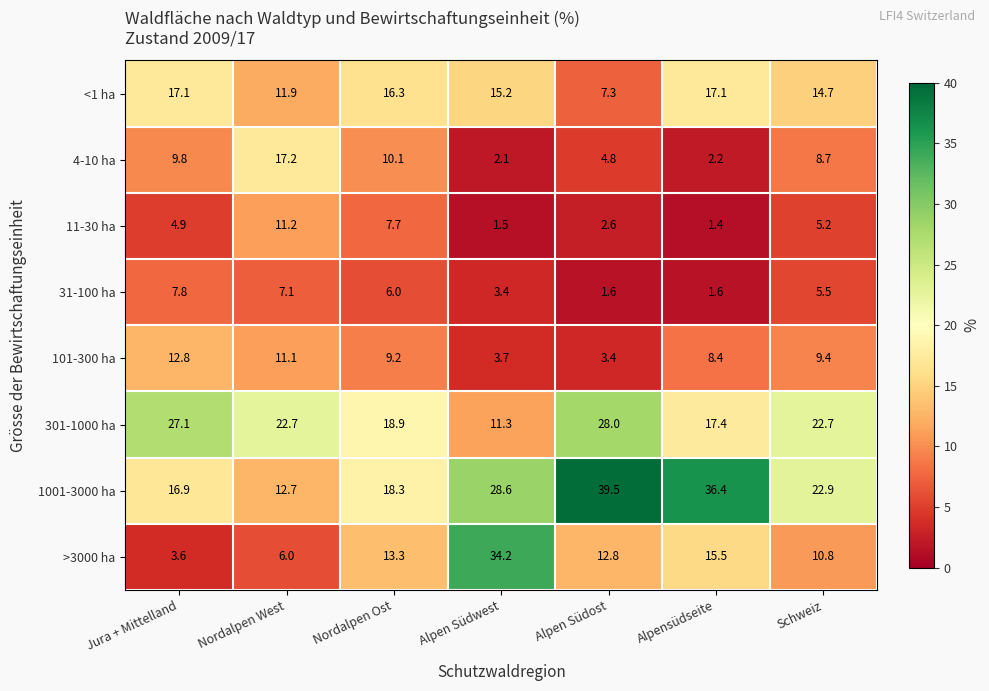

Which series has the largest total across all categories?

1001-3000 ha